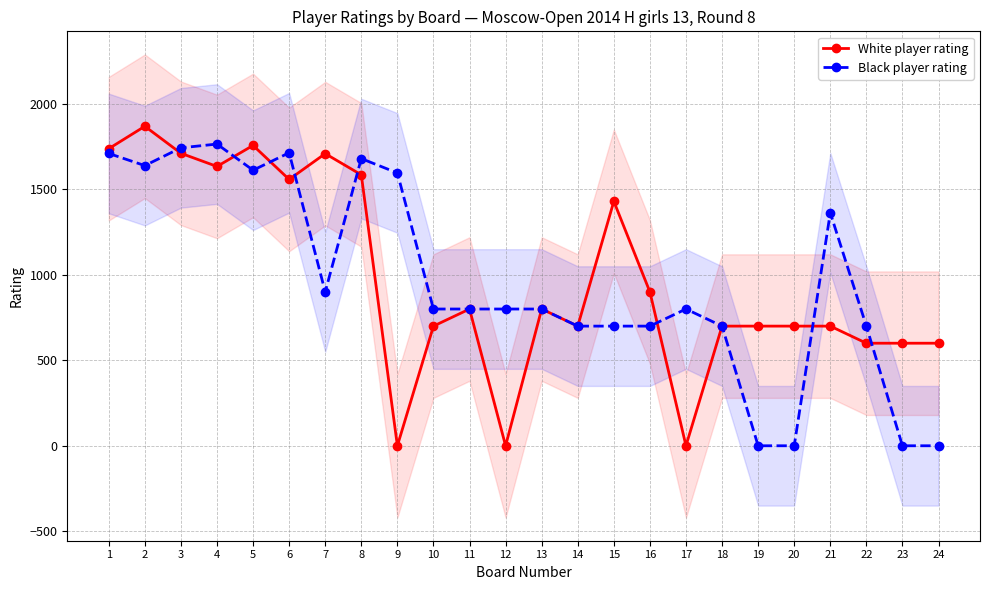

How many positive values does the Black player rating series have?

20